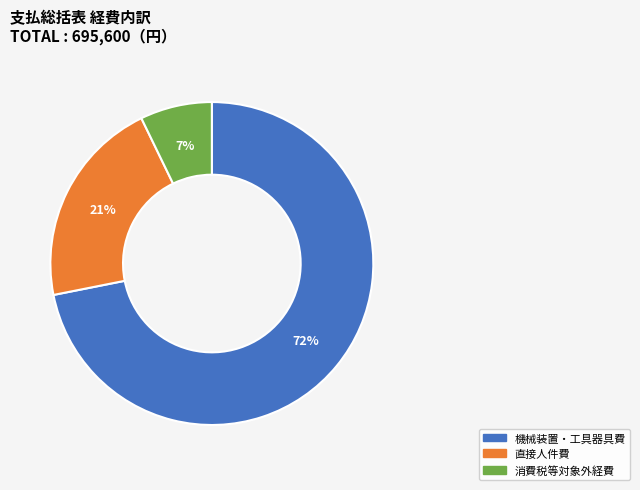

Rank the categories by value from lowest to highest.

消費税等対象外経費, 直接人件費, 機械装置・工具器具費